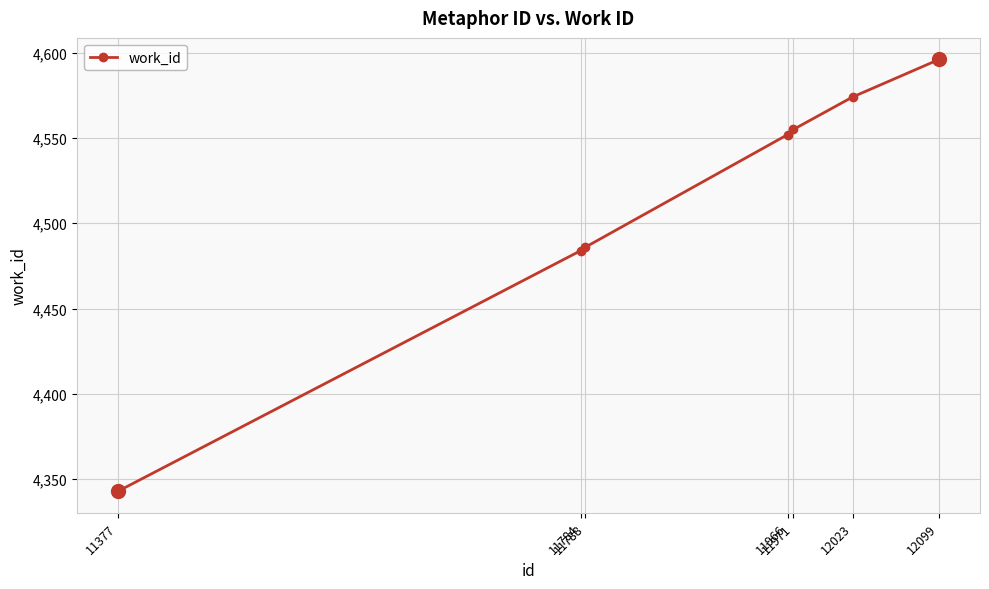

What is the difference between the values at 11377 and 11788?

143